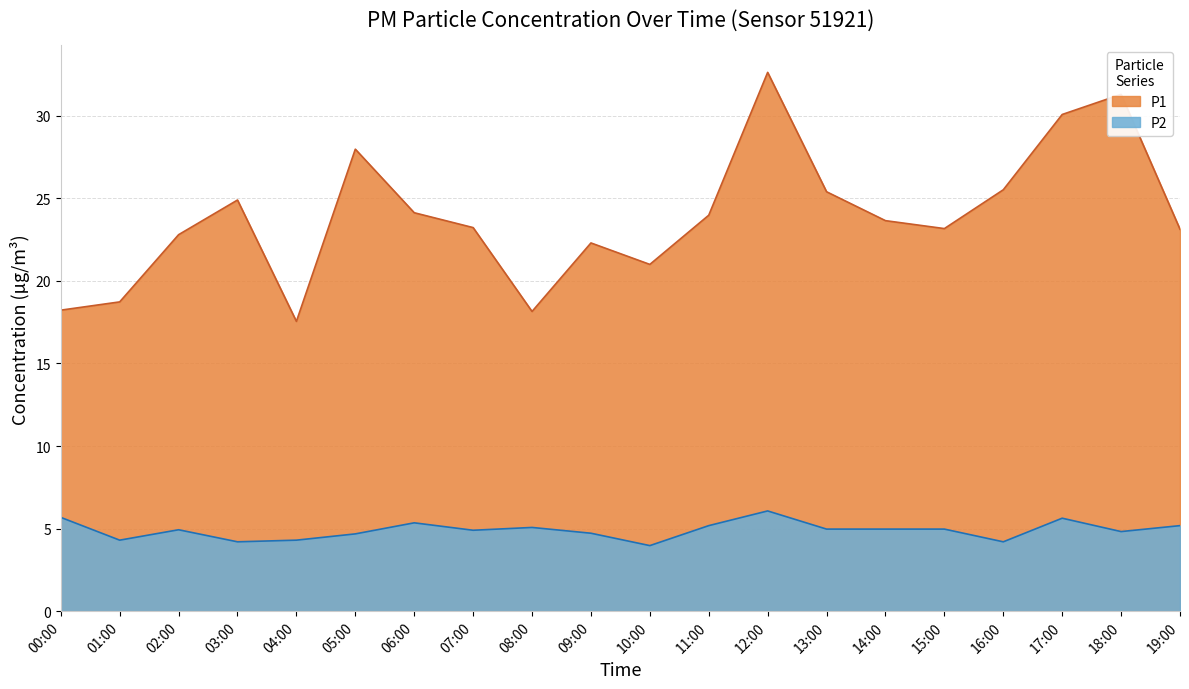

Which series has the largest total across all categories?

P1